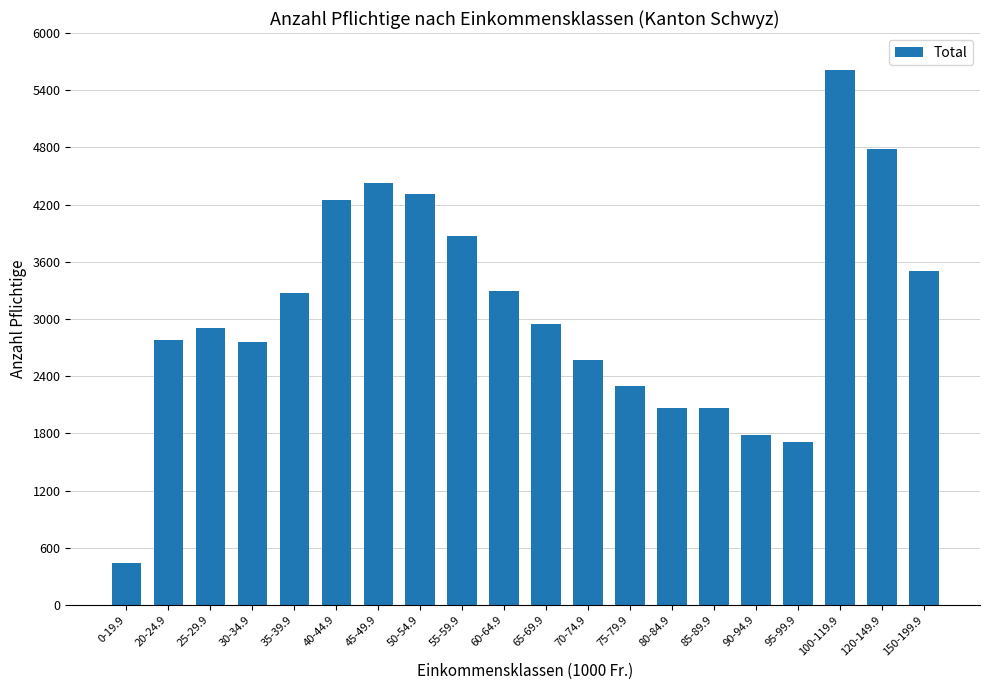

Approximately how many times larger is the value at 120-149.9 compared to 70-74.9?

1.9